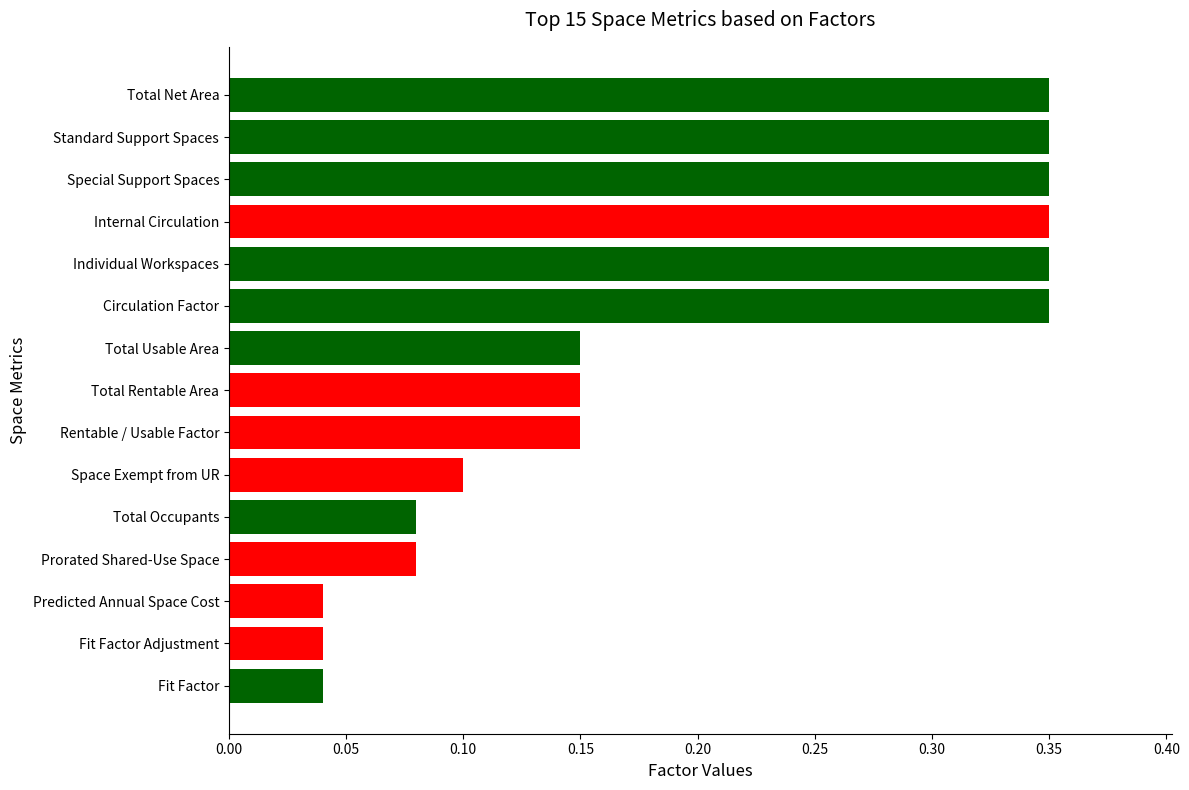

How many categories are shown in the chart?

15